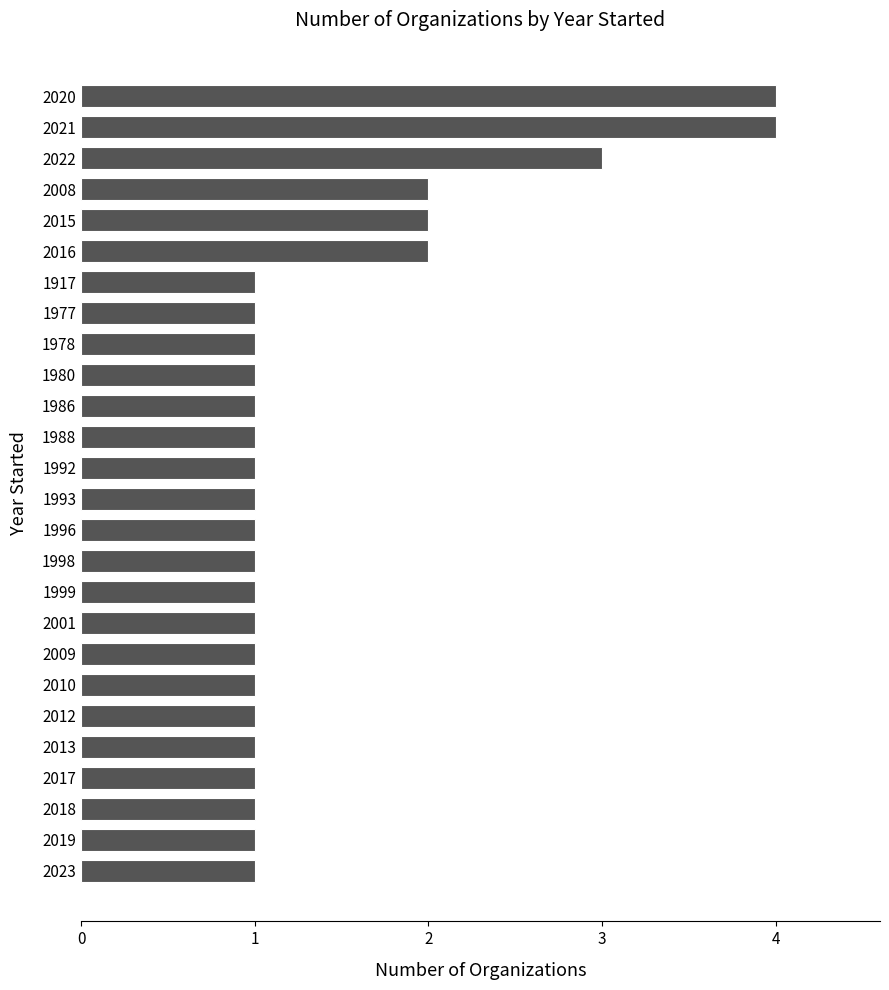

Reading bottom to top, what are all the values shown in this chart?

1	1	1	1	1	1	1	1	1	1	1	1	1	1	1	1	1	1	1	1	2	2	2	3	4	4